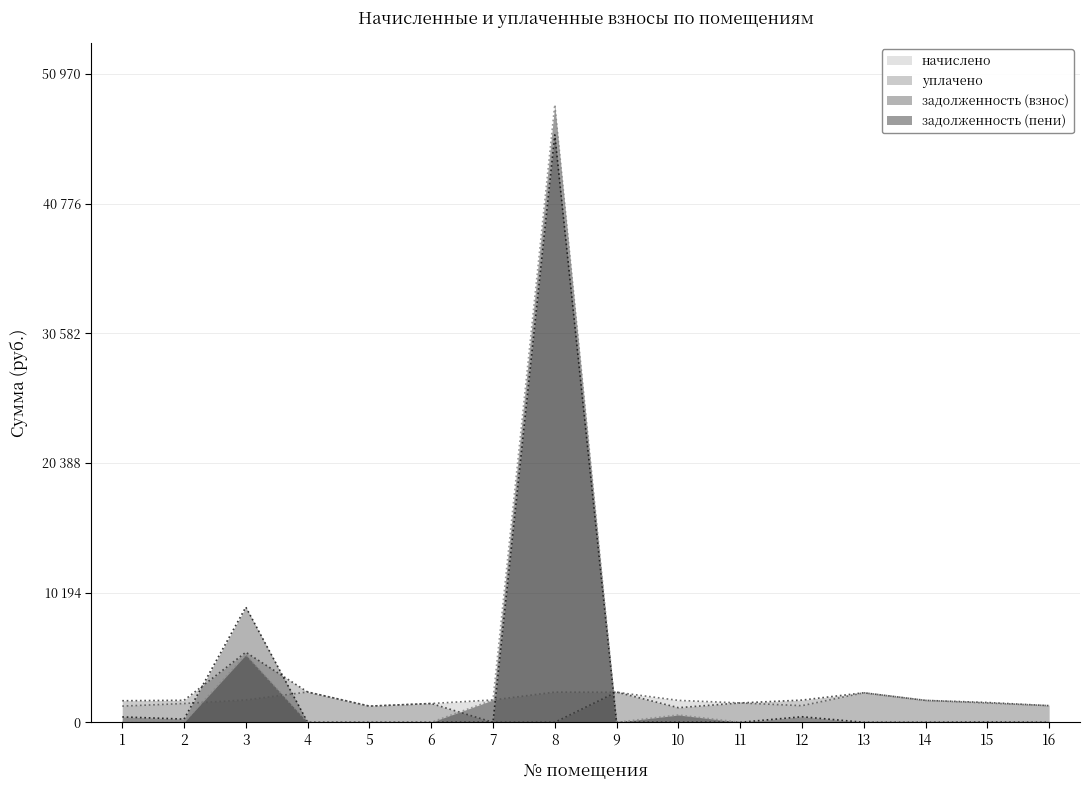

Is it true that уплачено equals 1477.4 at 6?

True